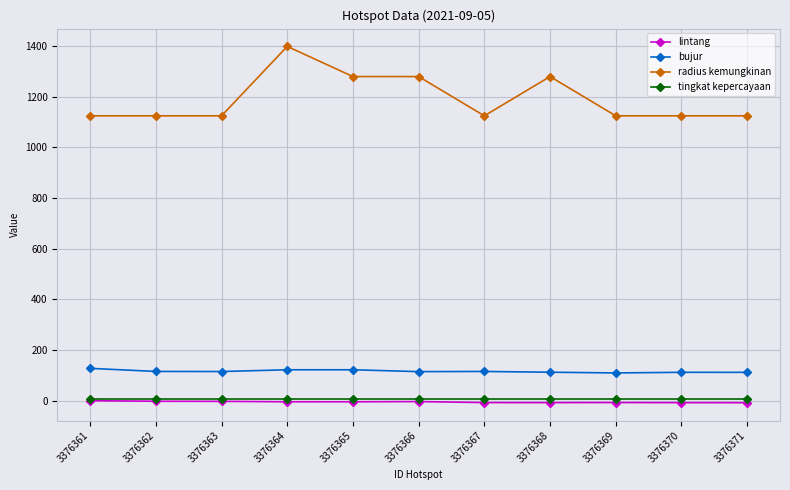

At which category does the chart reach its peak across all series?

3376364